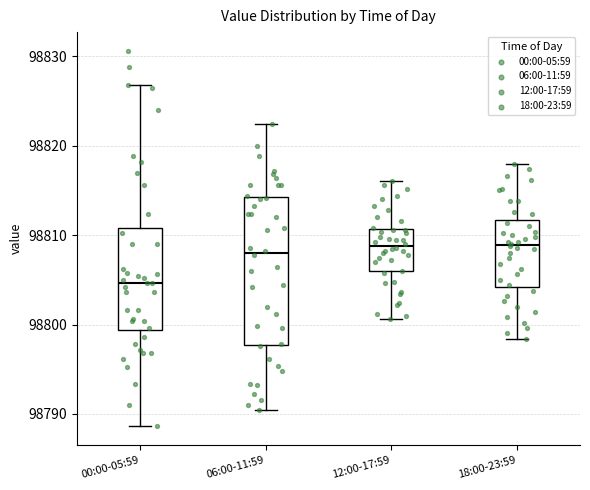

Where does the median line of the box for 00:00-05:59 sit on the y-axis? The values are not printed on the chart, so give them approximately, as read against the axis.

98805